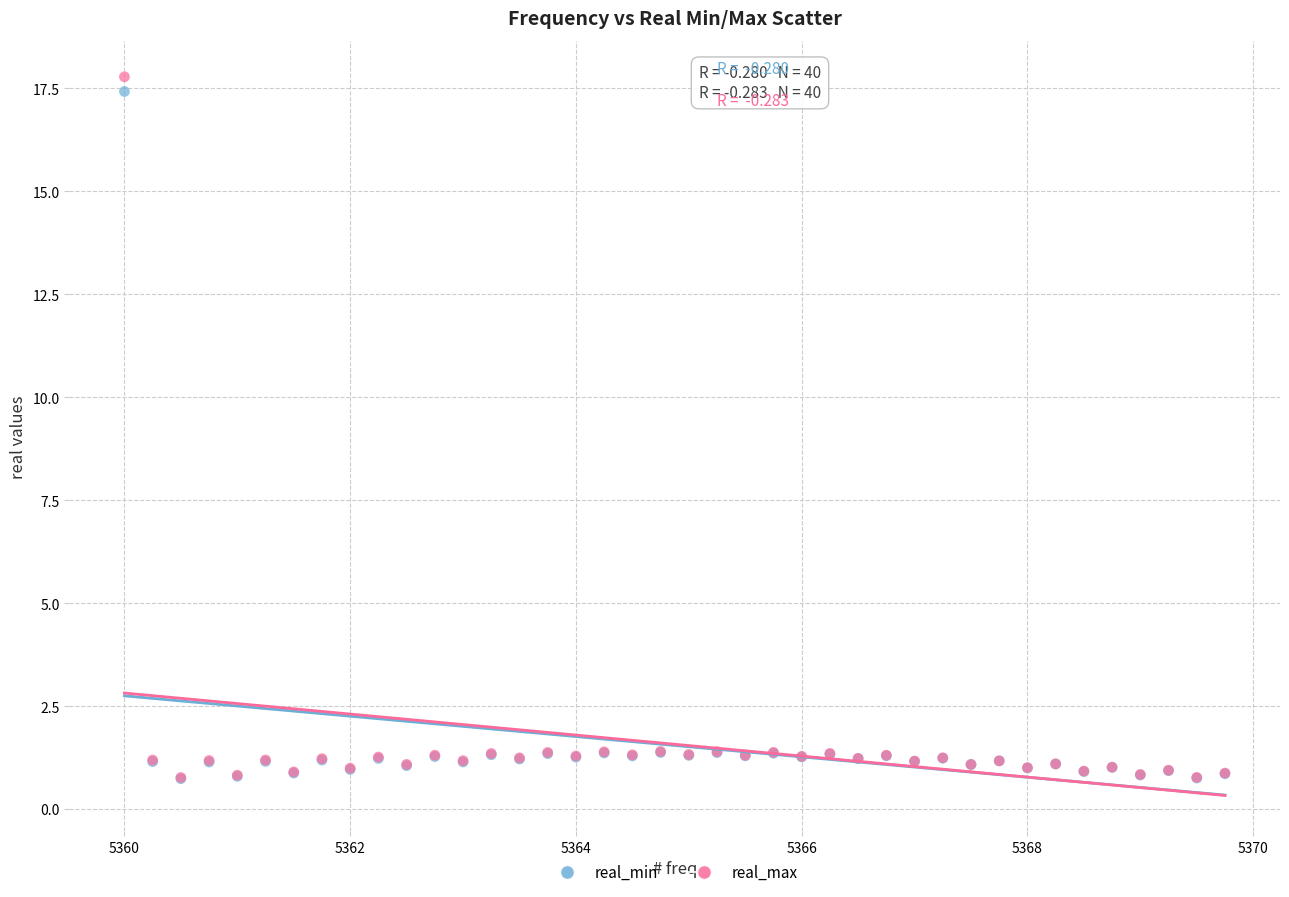

What are all the series names shown in the legend?

real_min, real_max